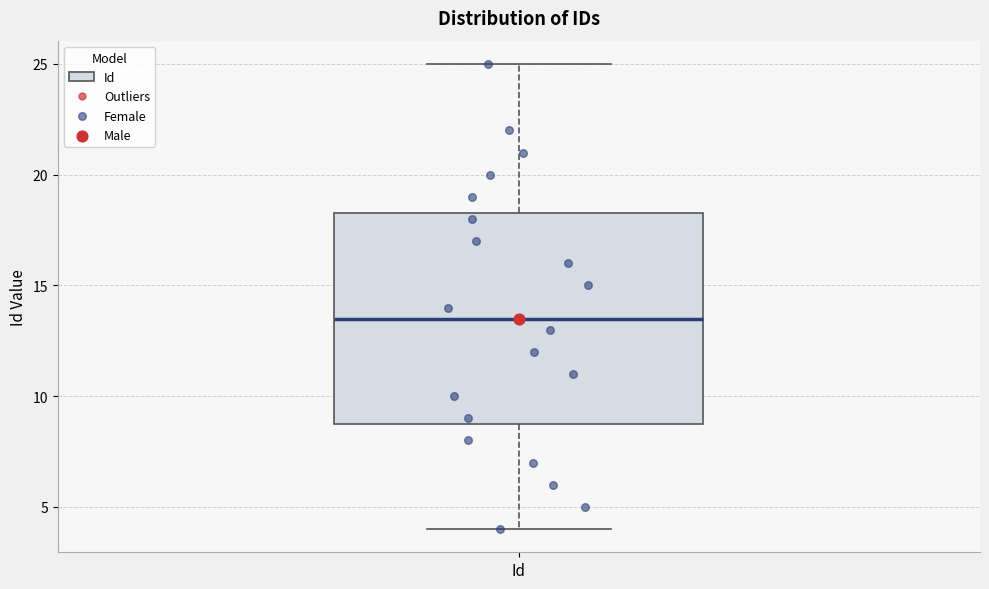

Read this box plot against the y-axis: the position of the median line, the range covered by the box, and the ends of both whiskers. The values are not printed on the chart, so give them approximately, as read against the axis.

median 13.5, box 9.0 to 18.5, whiskers 4.0 to 25.0